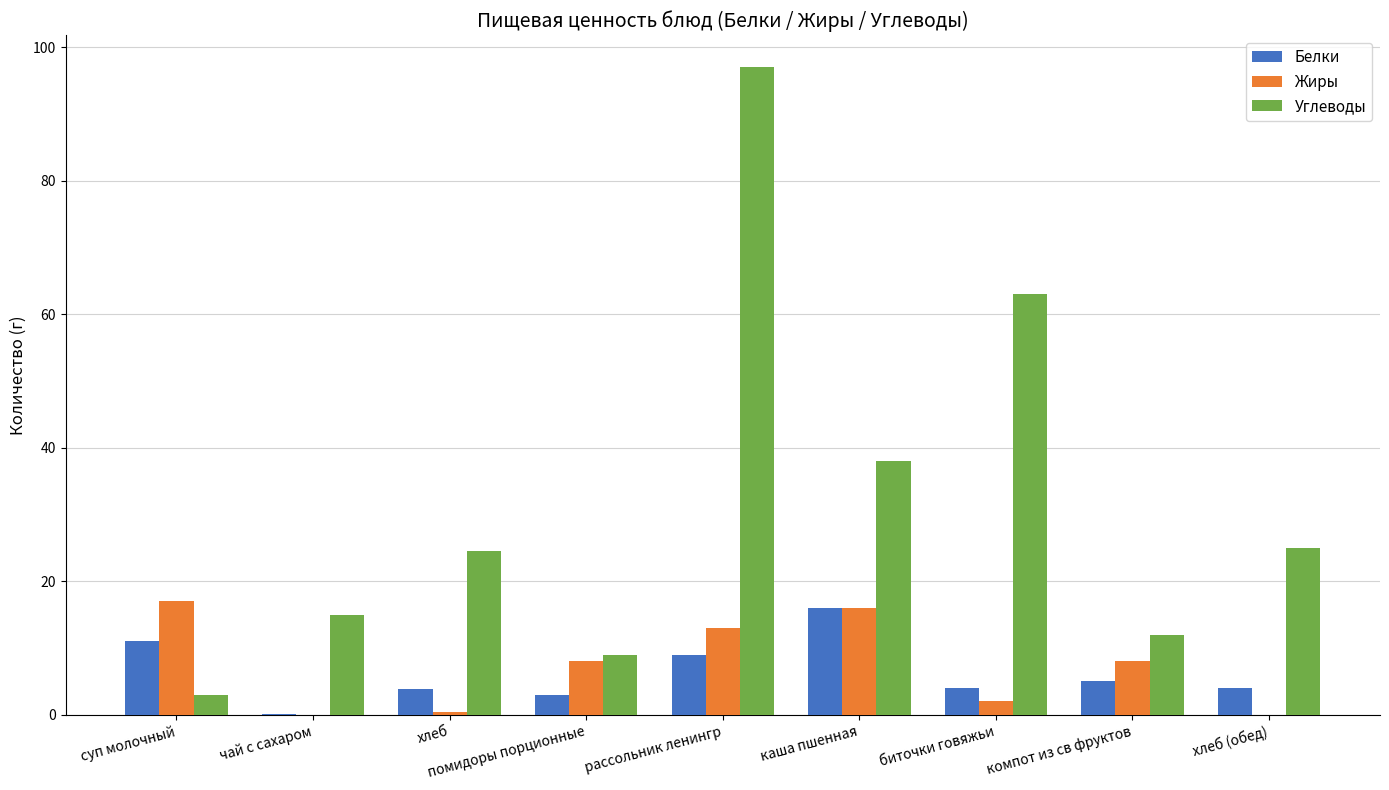

Are the bars grouped side by side (vs. stacked)?

Yes